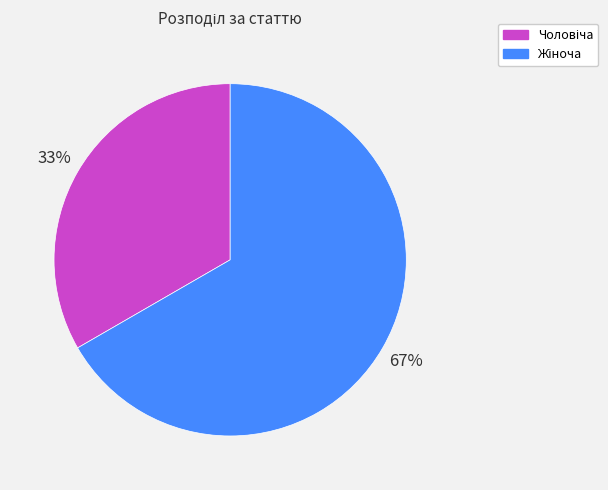

Is there a majority slice in this chart?

Yes